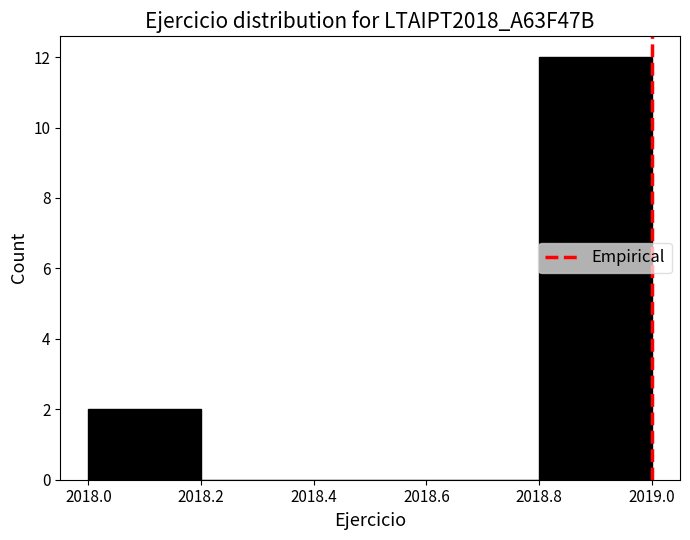

What is the height of the bar covering 2018.8 to 2019.0 on the x-axis? The values are not printed on the chart, so give them approximately, as read against the axis.

12